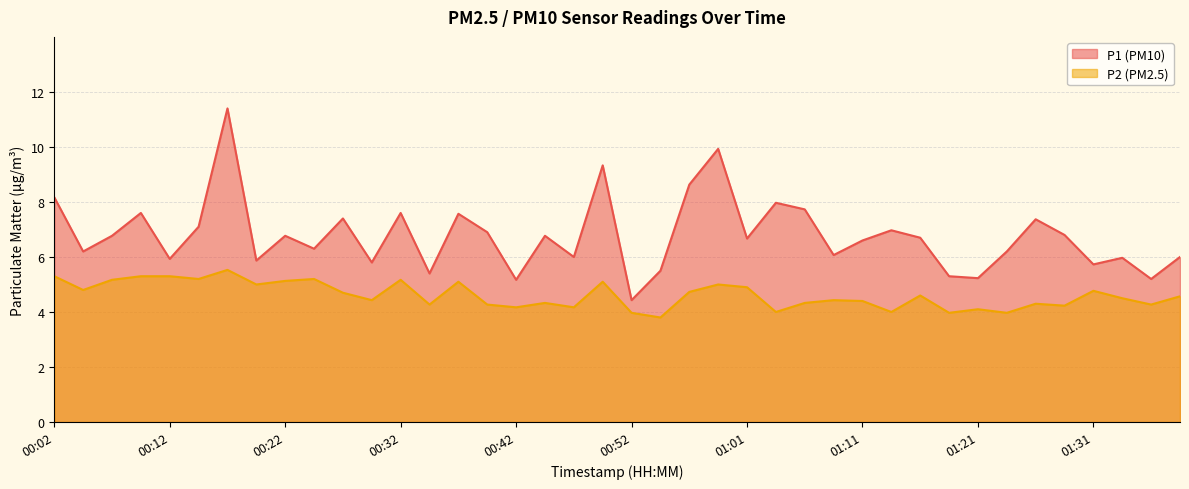

What is the difference between the second highest and minimum values in the P2 series?

1.5